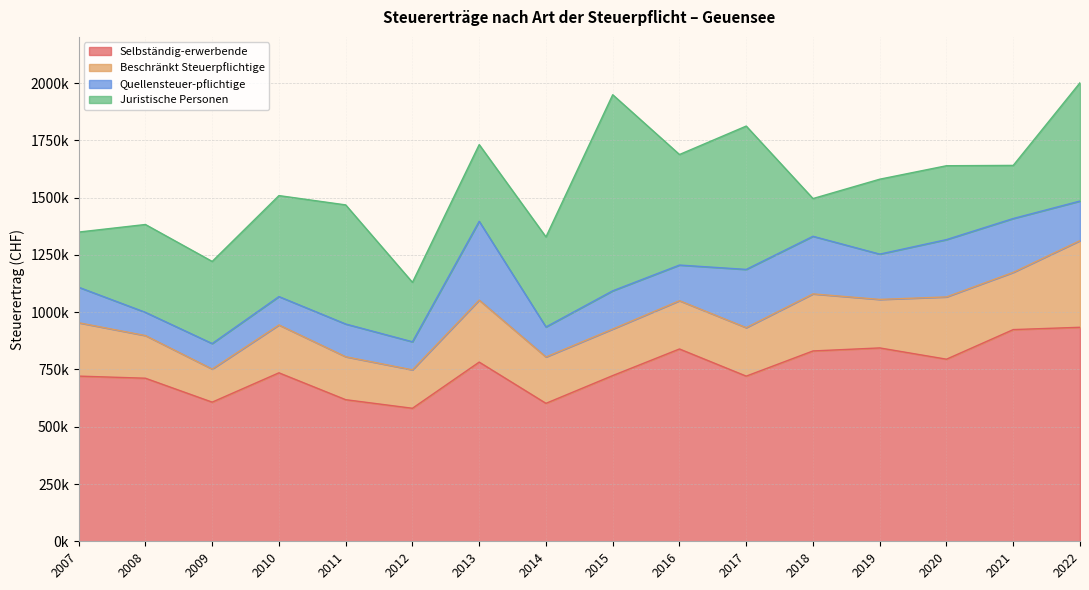

Which category has the lowest value in the Juristische Personen series?

2018